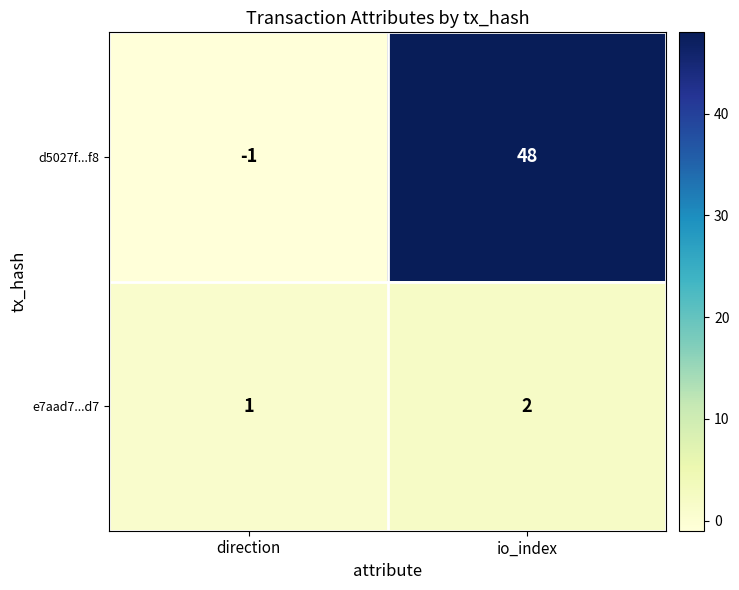

True or false: e7aad7...d7 has a value of 2 at direction.

False